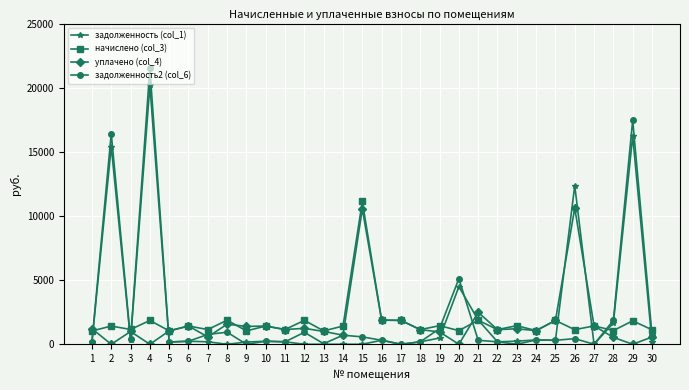

What are all the series names shown in the legend?

задолженность (col_1), начислено (col_3), уплачено (col_4), задолженность2 (col_6)